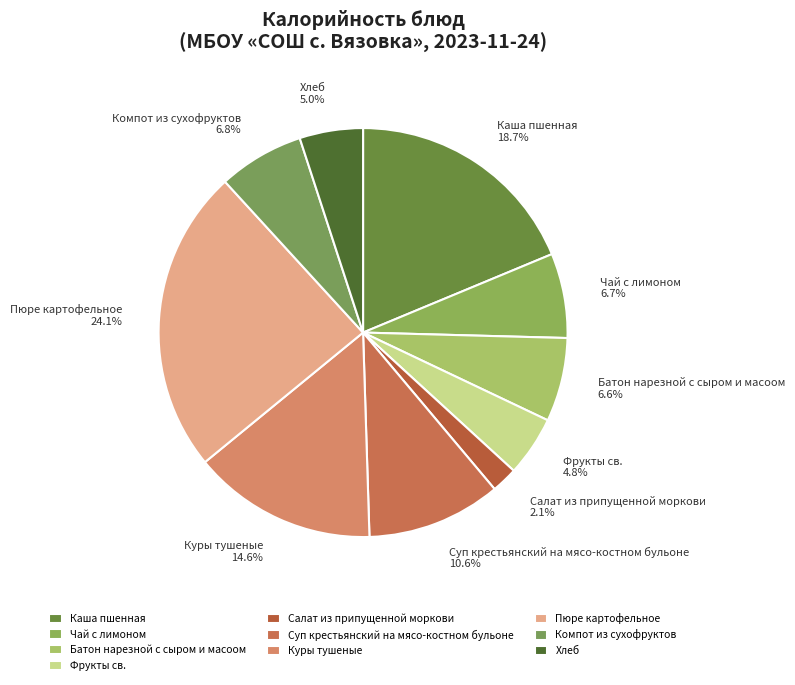

Between Фрукты св. and Компот из сухофруктов, which is larger?

Компот из сухофруктов